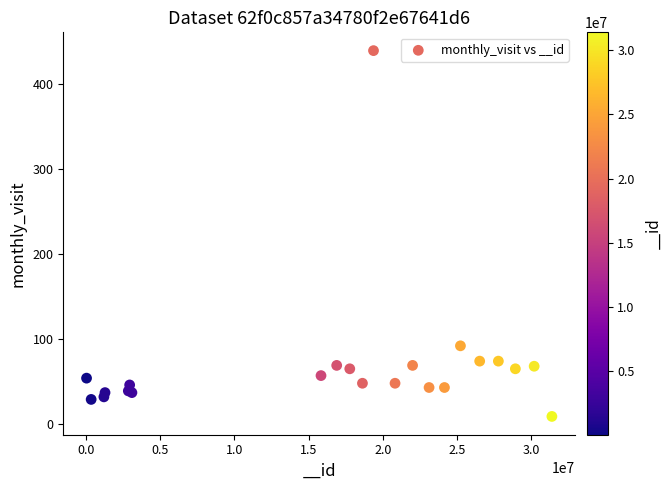

What Y value in the scatter plot is closest to 224?

92